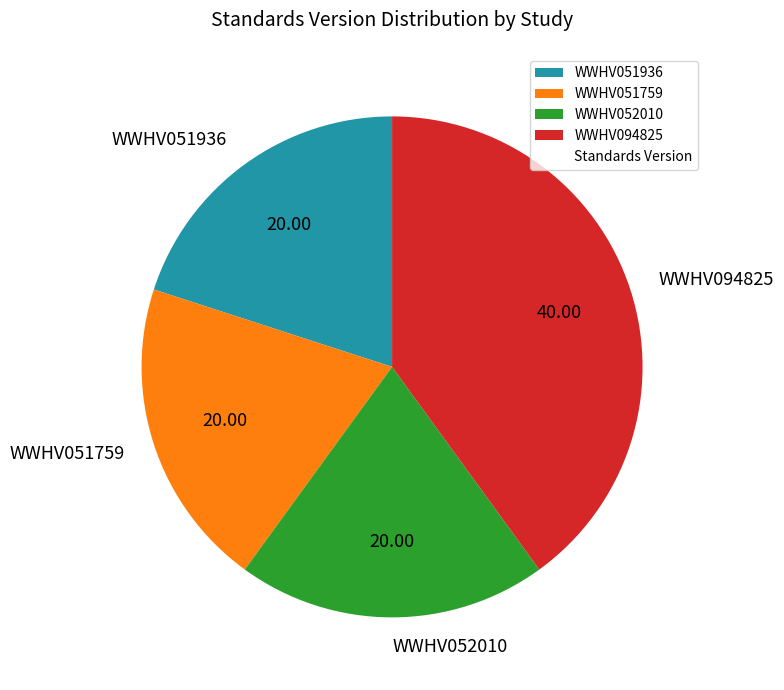

The WWHV094825 slice represents 40% of the pie. True or false?

True